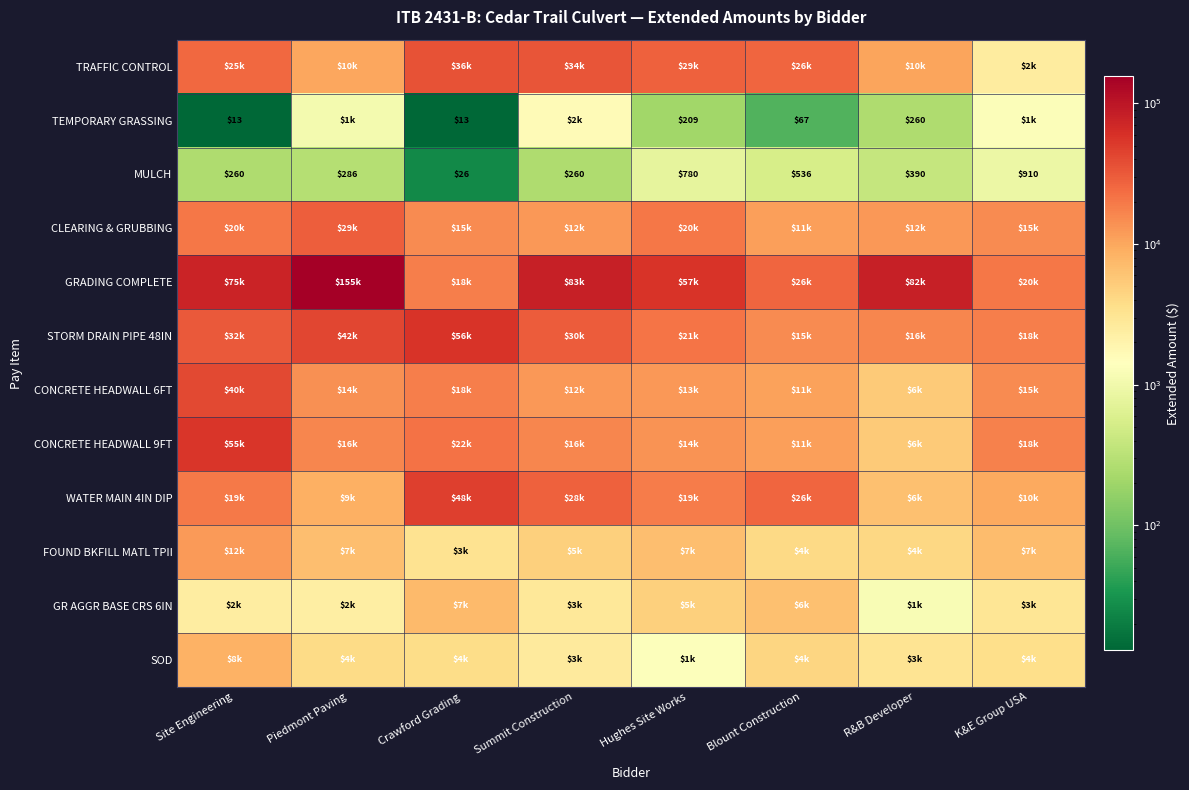

What is the maximum value shown in the chart?

155250.0